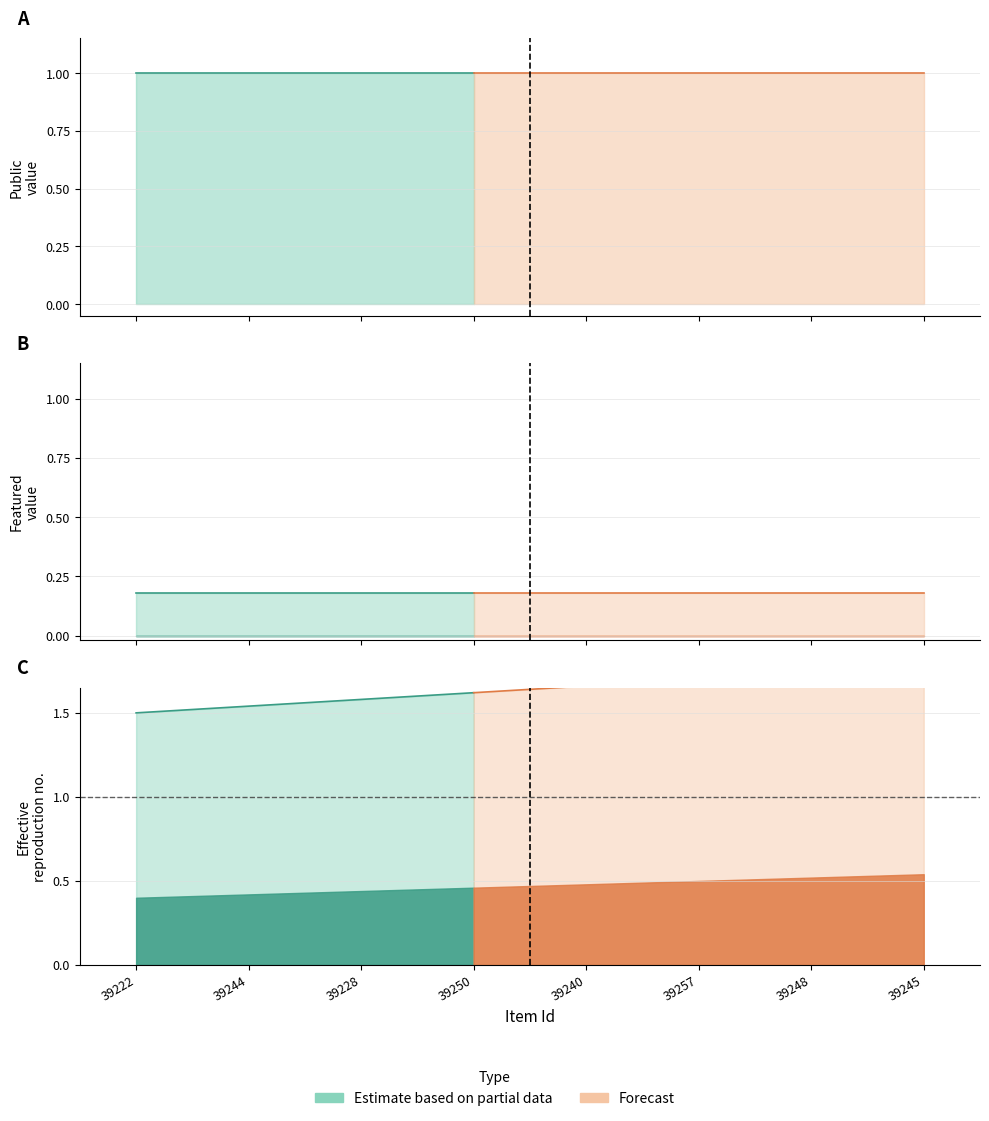

Which series has the largest total across all categories?

public